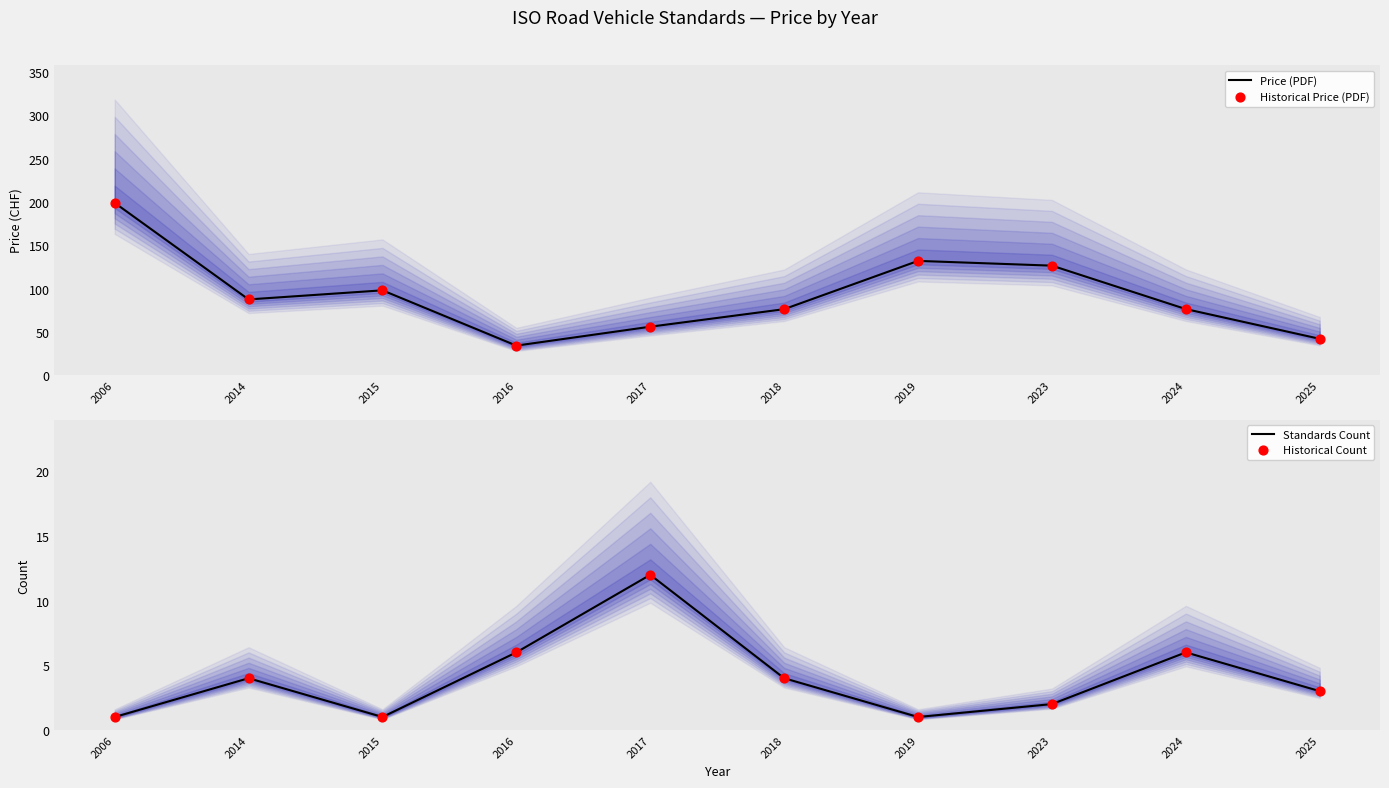

Which series has the largest total across all categories?

Price (PDF)